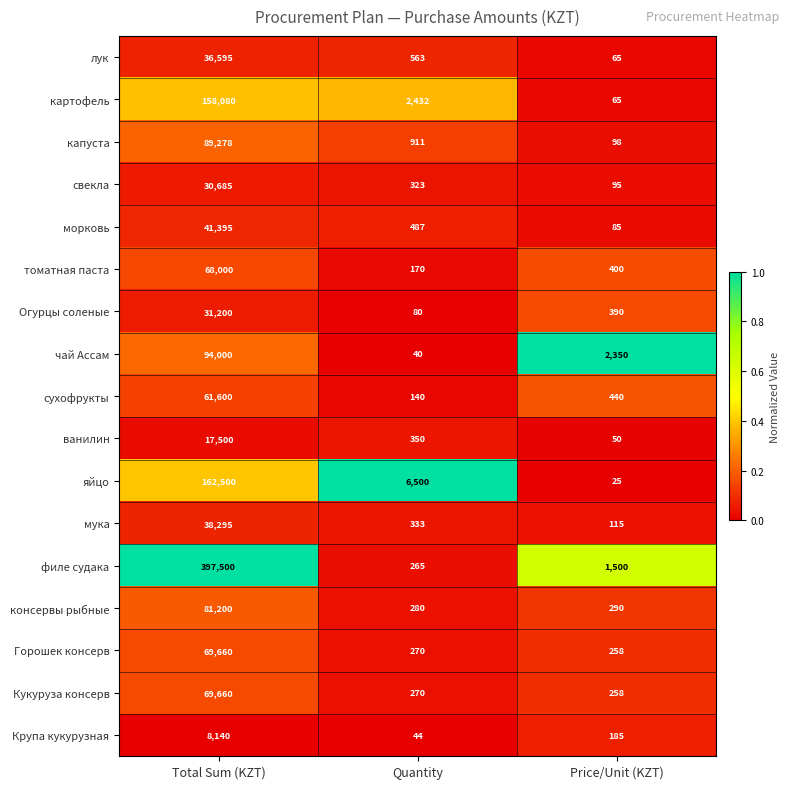

Which category has the lowest value across all series?

Price/Unit (KZT)